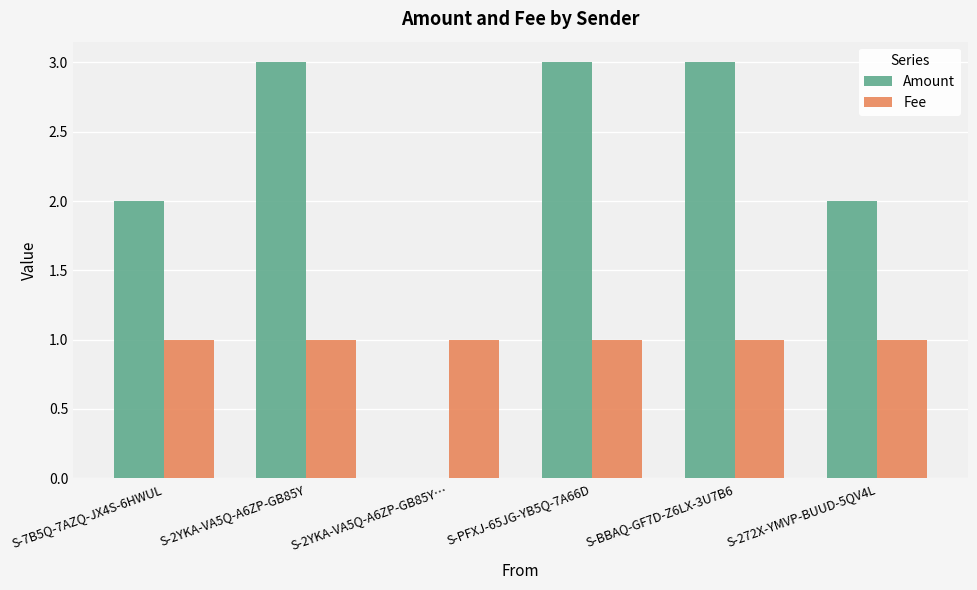

What is the maximum value for Amount?

3.0